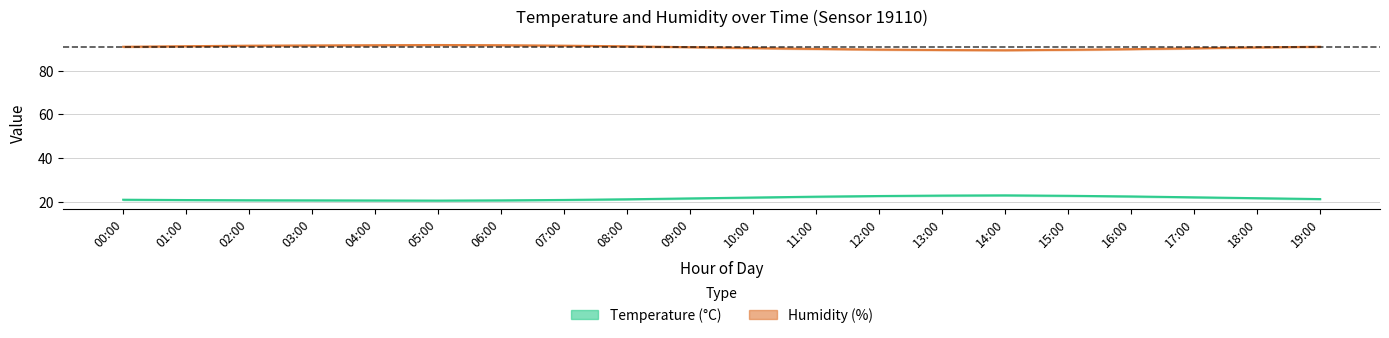

Count the number of categories in the chart.

20